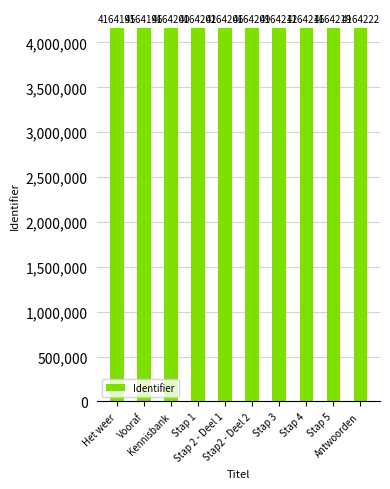

List the labels in order of value, smallest first.

Het weer, Vooraf, Kennisbank, Stap 1, Stap 2 - Deel 1, Stap2 - Deel 2, Stap 3, Stap 4, Stap 5, Antwoorden